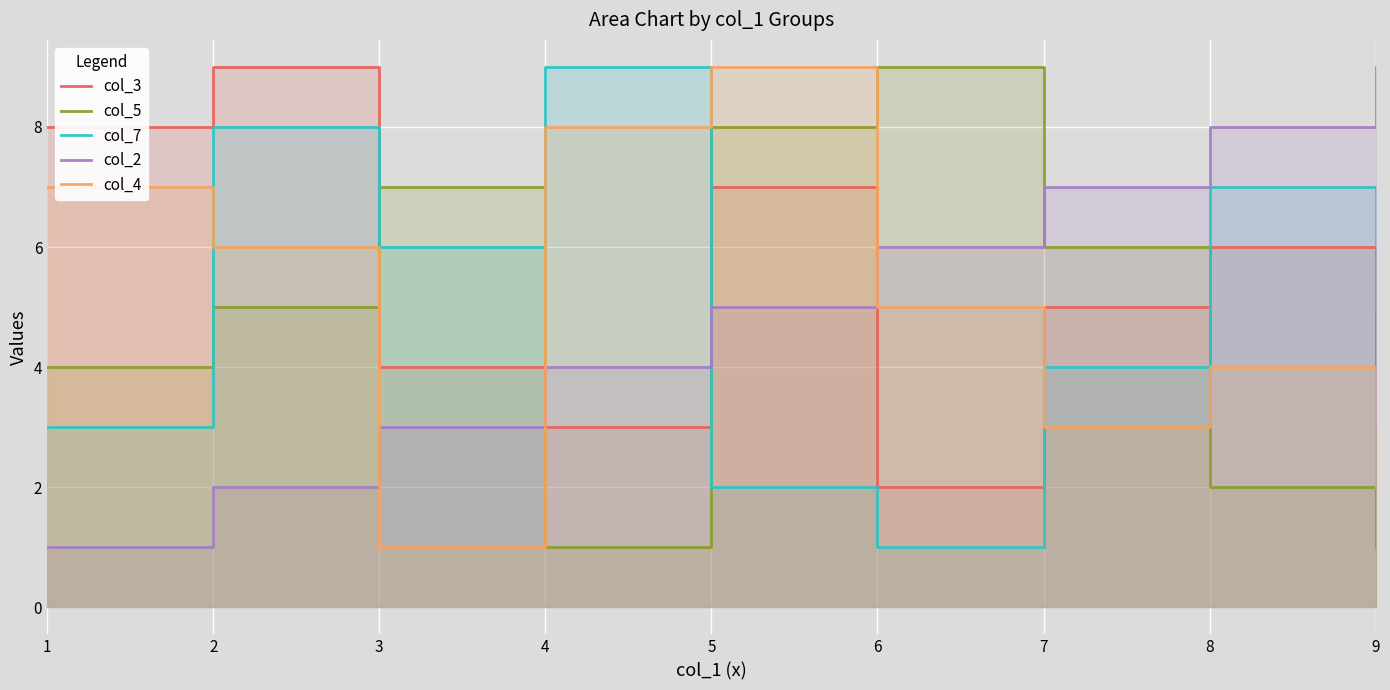

What is the average value of the col_3 series?

5